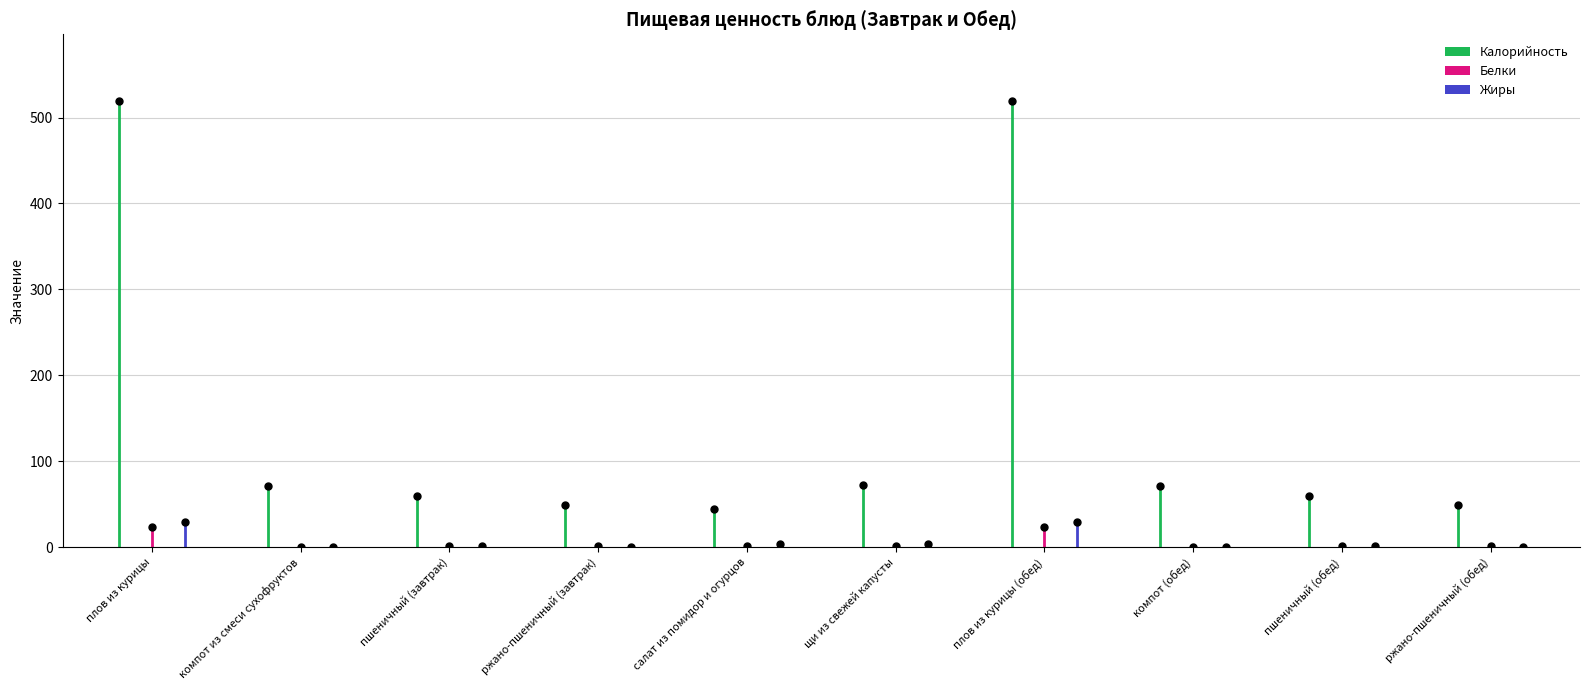

What is the value of the Белки bar at the 9th from the left?

2.0